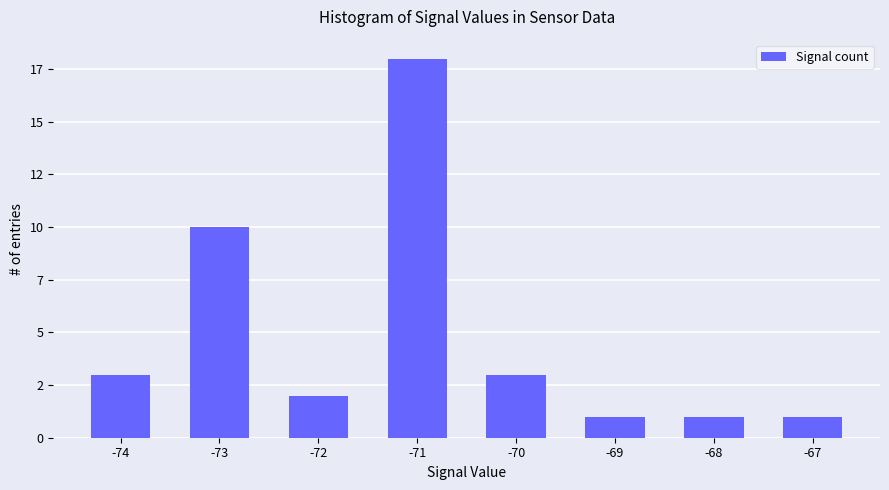

Where does the data first go above 3?

-73